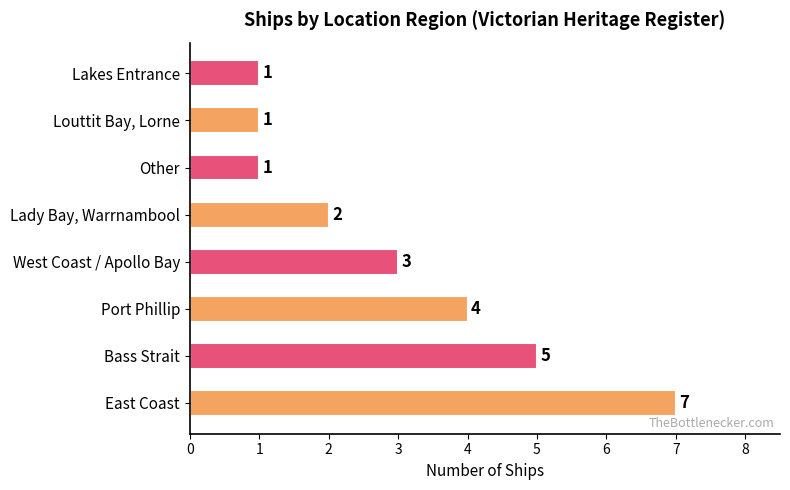

What is the difference between the maximum and minimum values?

6